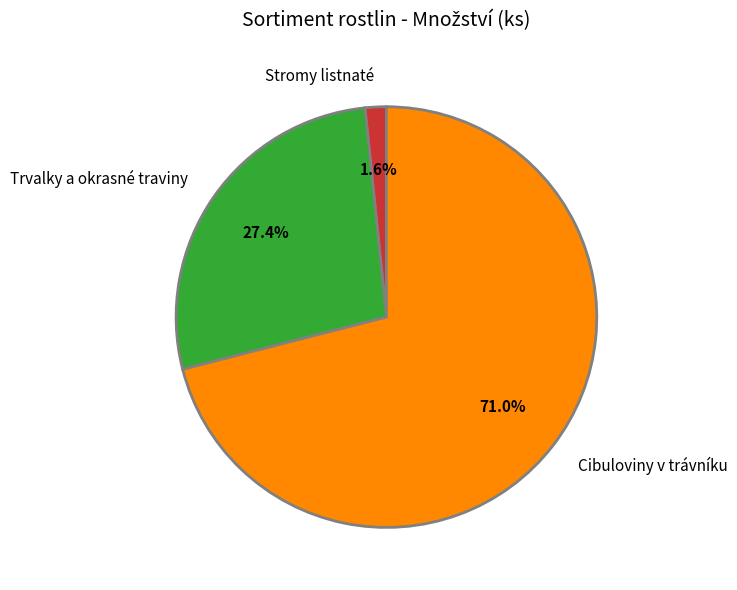

Do Stromy listnaté and Trvalky a okrasné traviny together represent more than half of the pie?

No